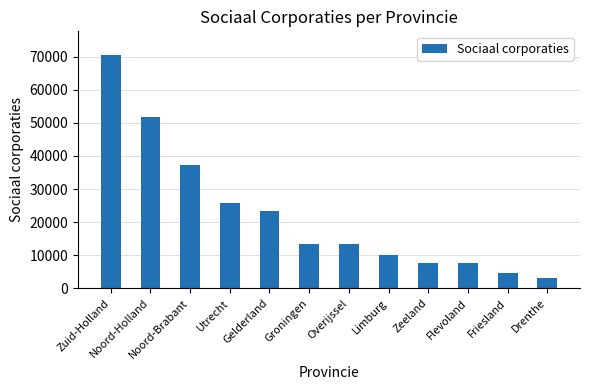

What is the ratio of the value at Drenthe to the value at Flevoland?

0.4